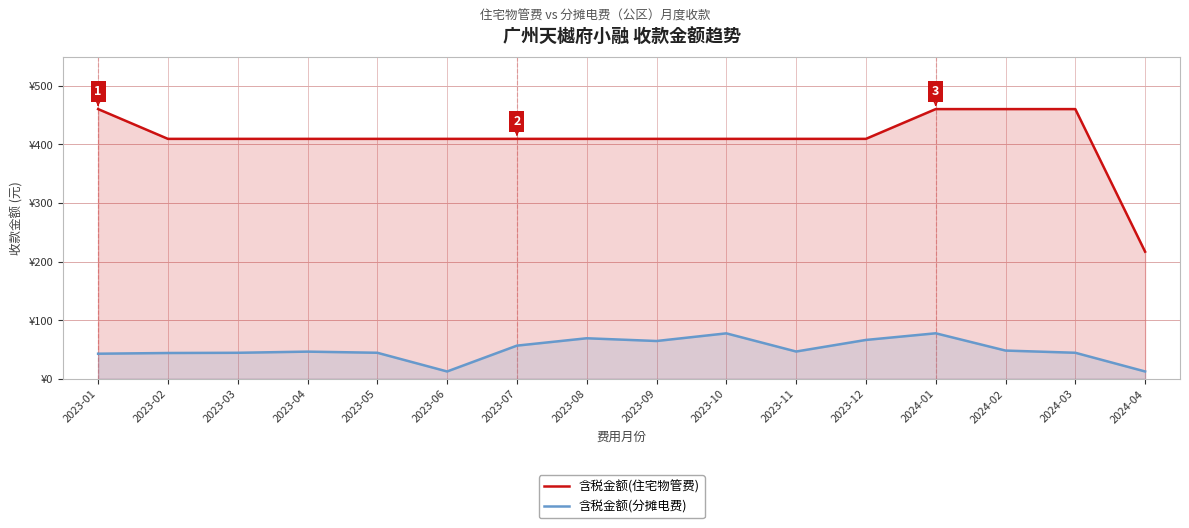

What is the sum of the 含税金额(住宅物管费) values at 2023-09 and 2023-07?

819.1